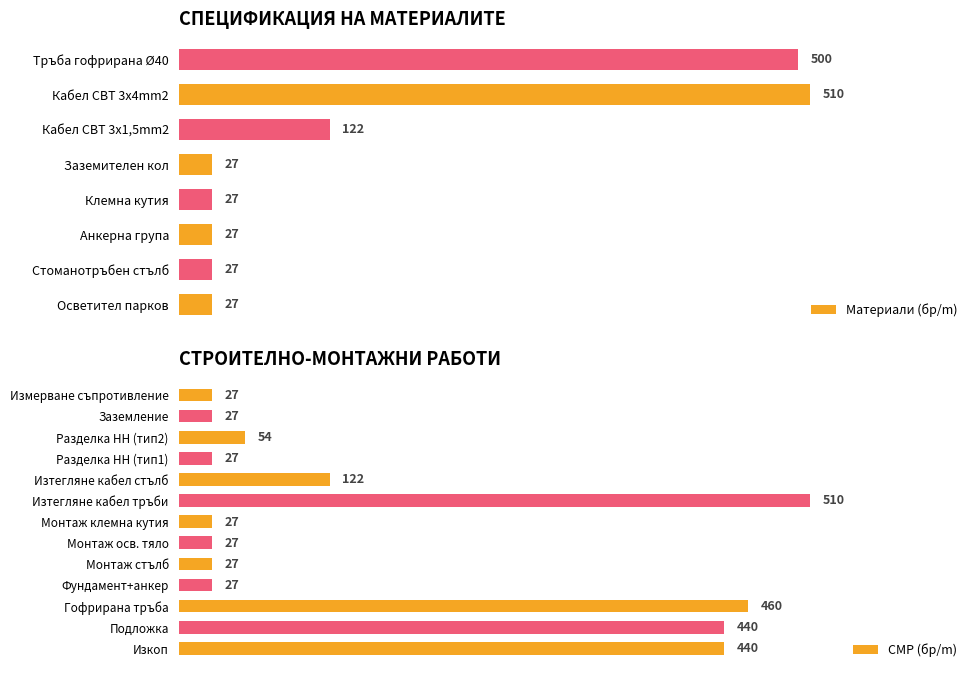

At which label is Материали (бр/m) closest to 268?

Кабел СВТ 3x1,5mm2